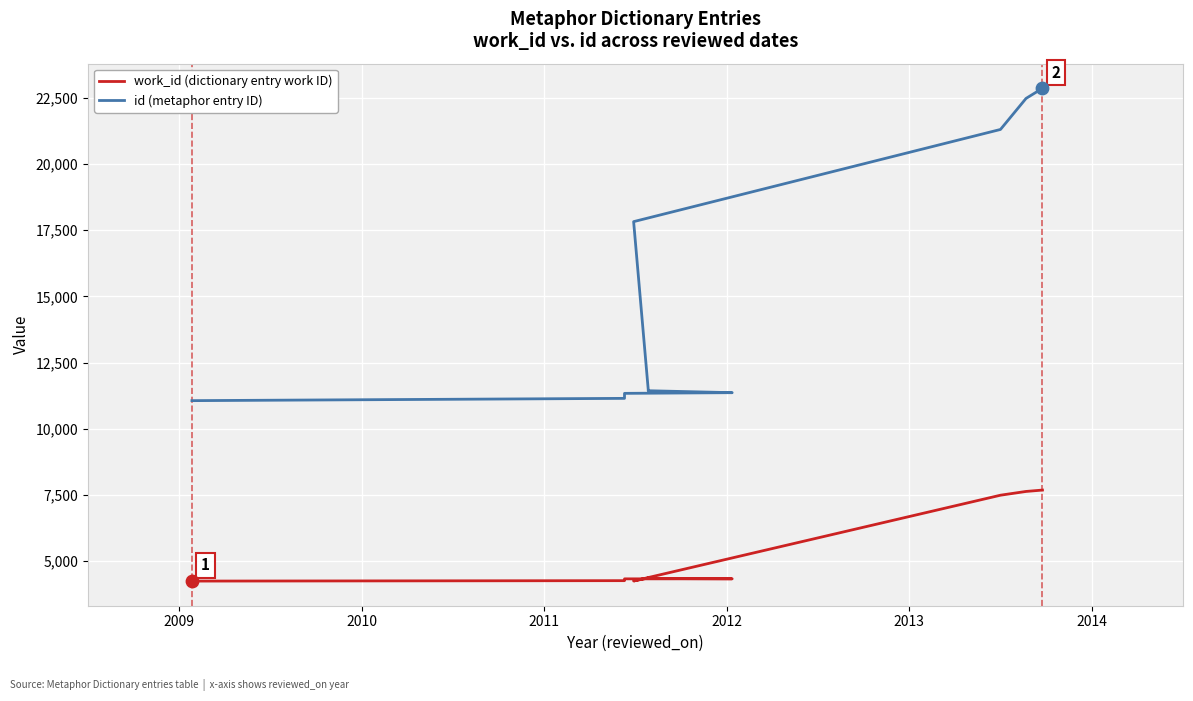

What are all the series names shown in the legend?

work_id (dictionary entry work ID), id (metaphor entry ID)